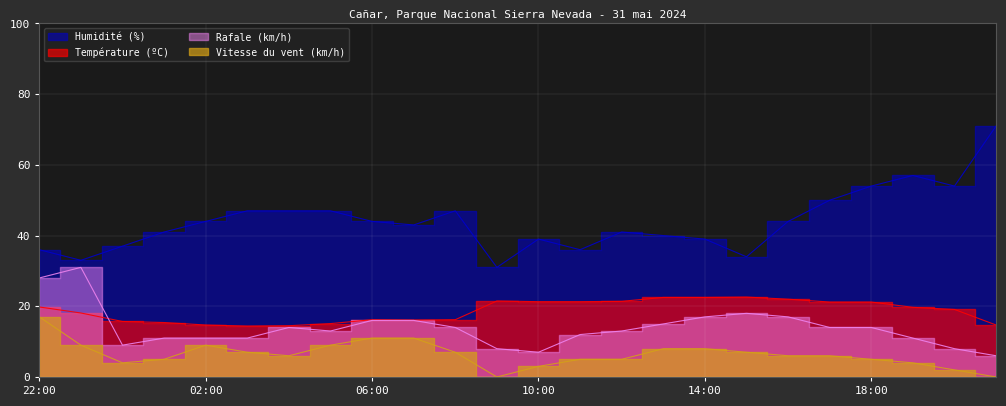

What is the average value of the Vitesse du vent (km/h) series?

6.4